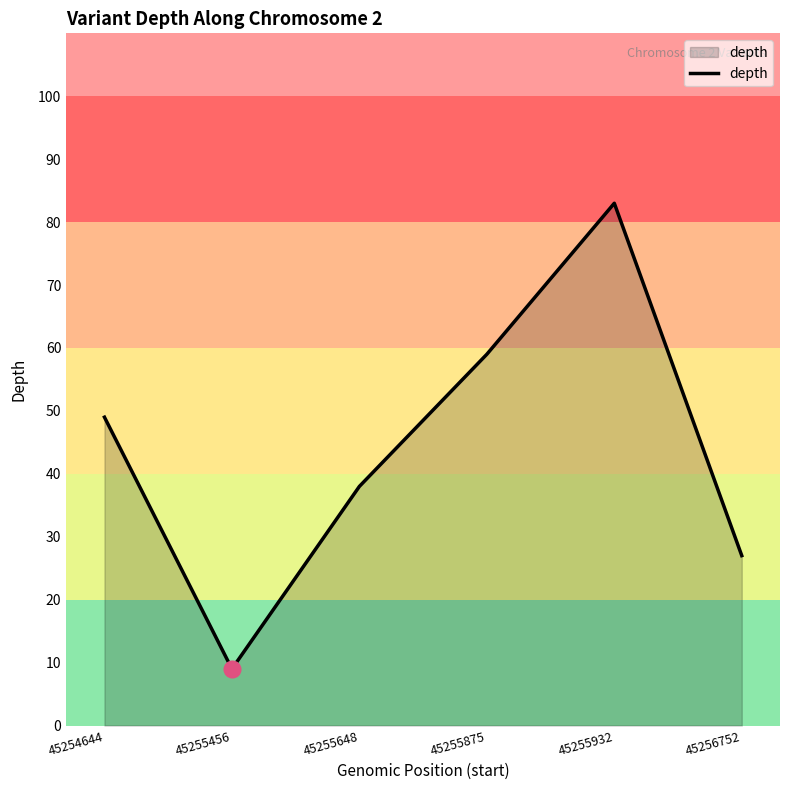

Count the number of data series in this chart.

1